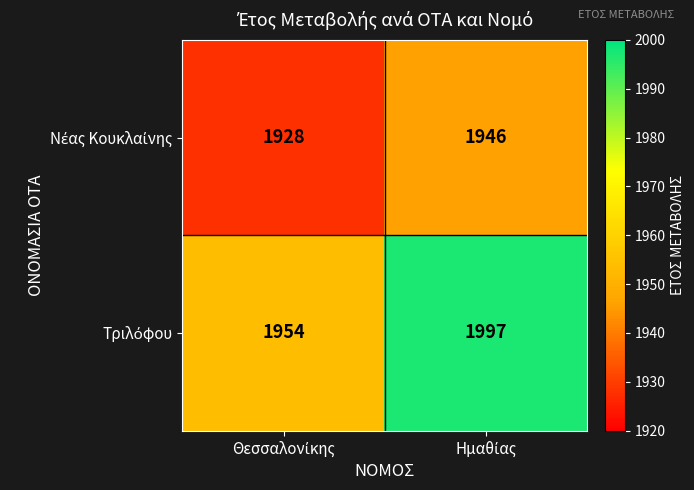

What is the maximum value shown in the chart?

1997